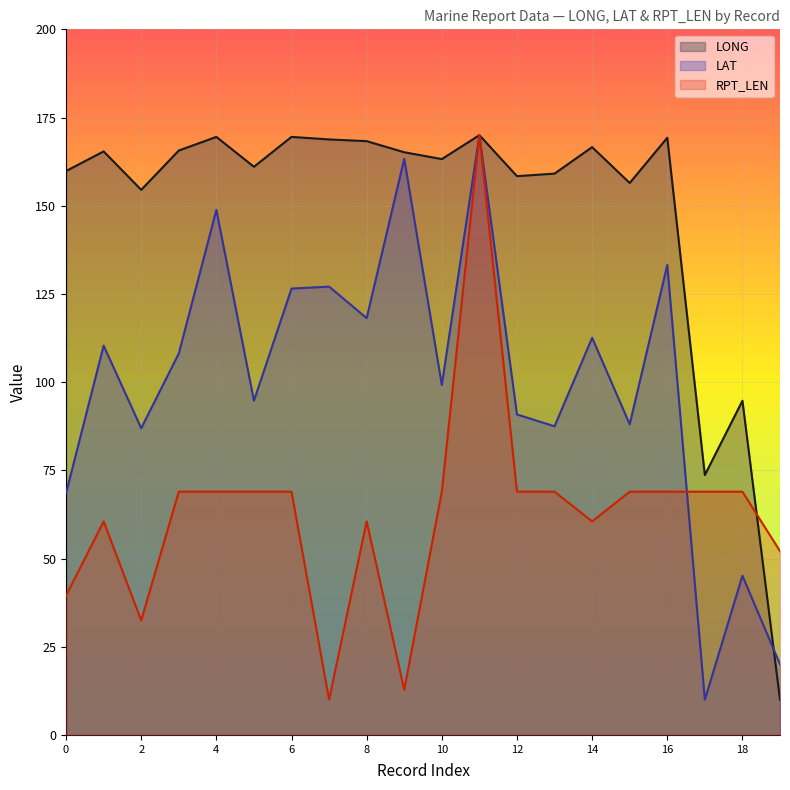

Where is RPT_LEN nearest to the value 89?

3